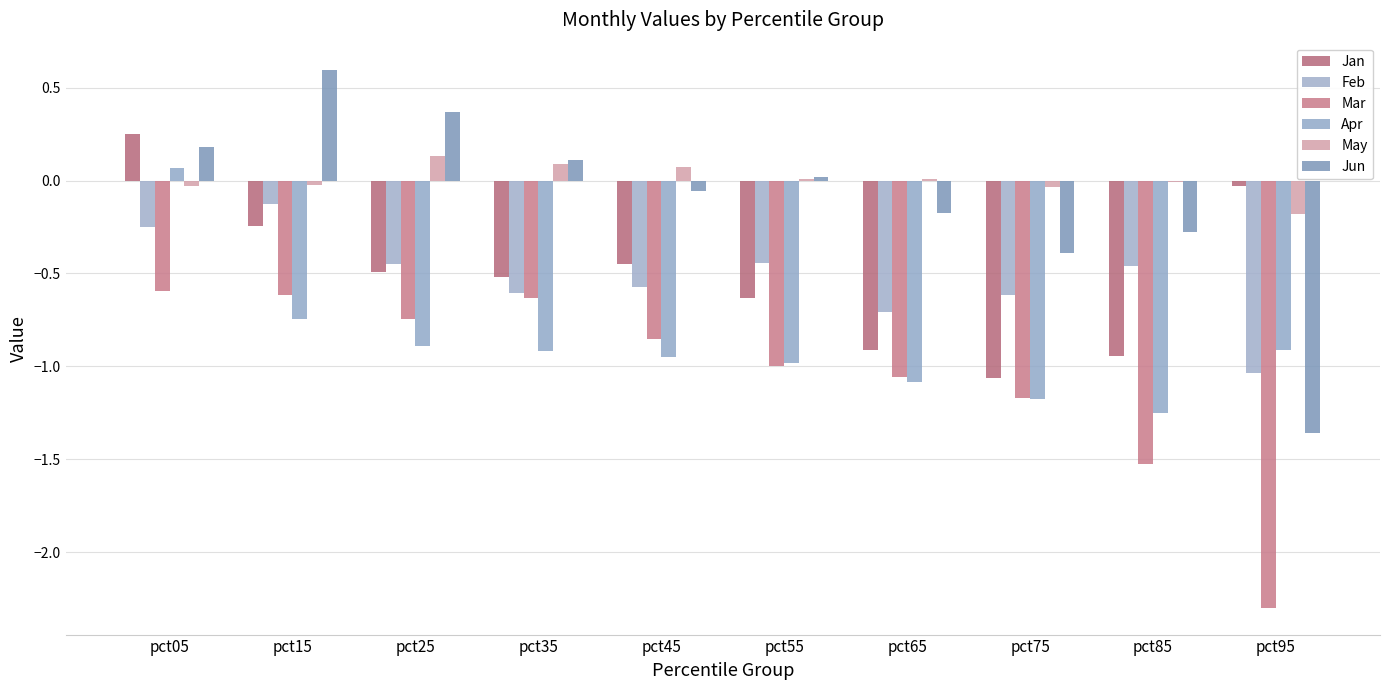

How many series are shown in this chart?

6